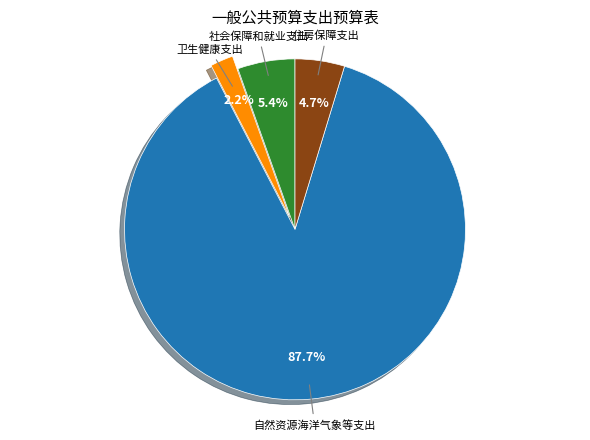

Does 自然资源海洋气象等支出 represent more than half of the total?

Yes